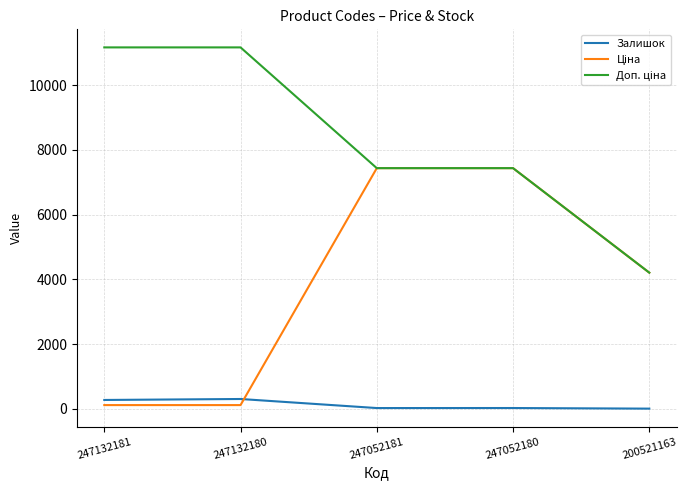

Is it true that Залишок equals 300.0 at 247132180?

True